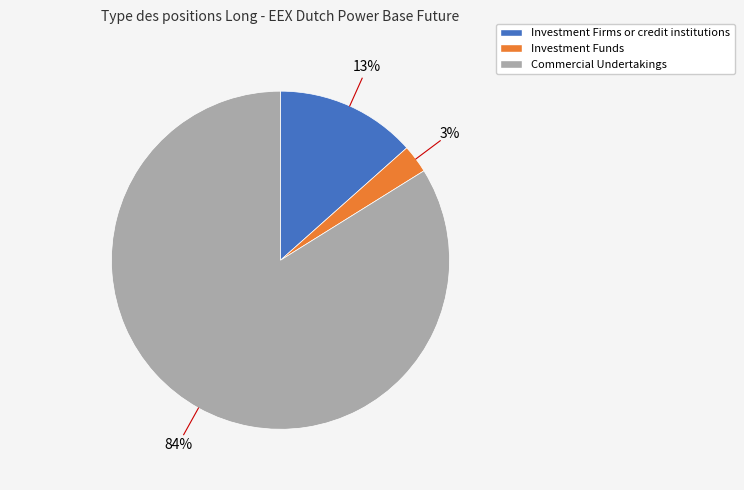

What percentage is the Investment Firms or credit institutions slice, to the nearest percent?

13%